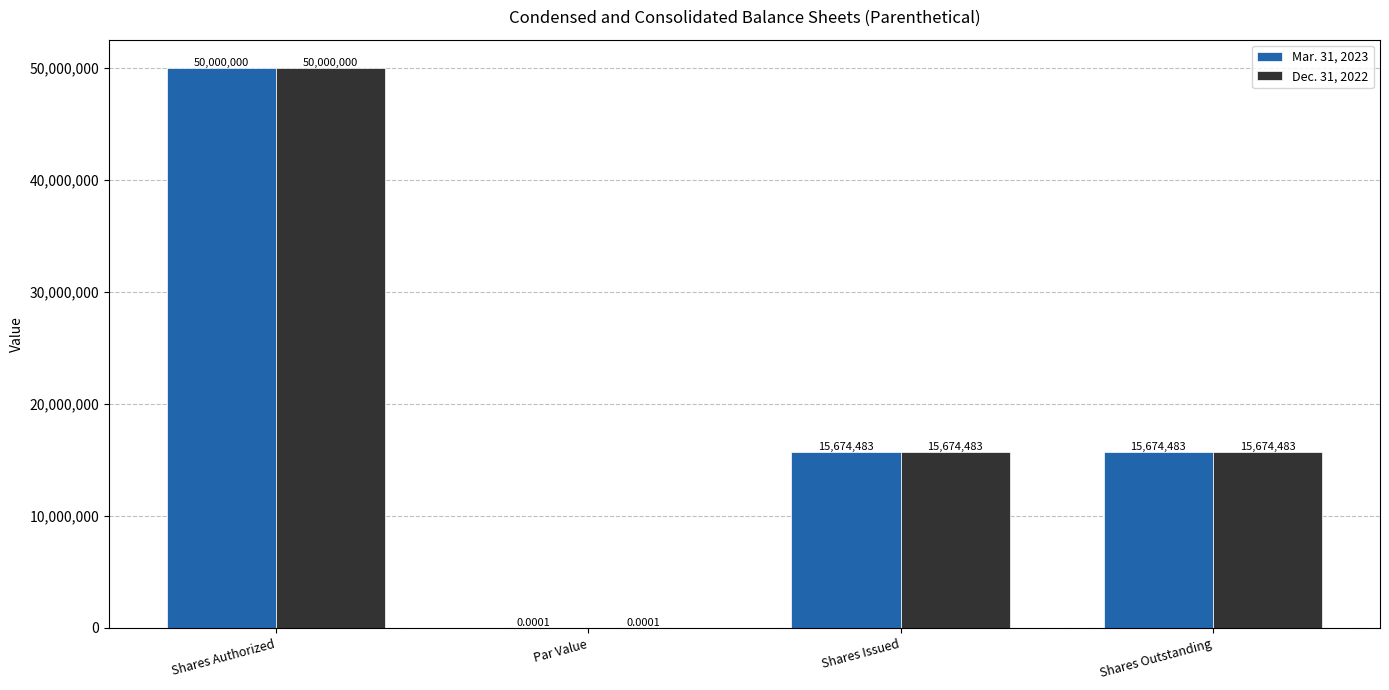

What is the difference between the Mar. 31, 2023 values at Shares Issued and Par Value?

15674483.0